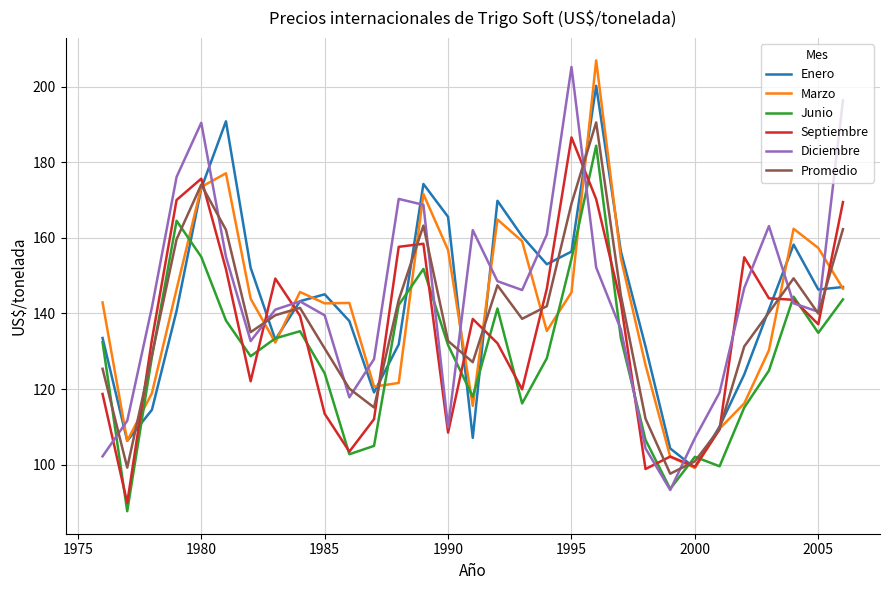

What is the highest value of the Septiembre series?

186.5